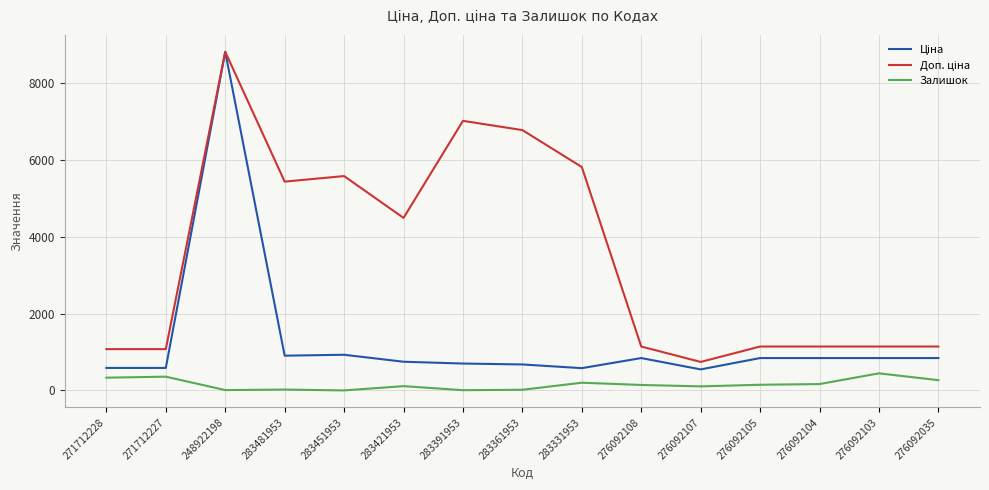

What is the total value across all series at 276092035?

2252.8